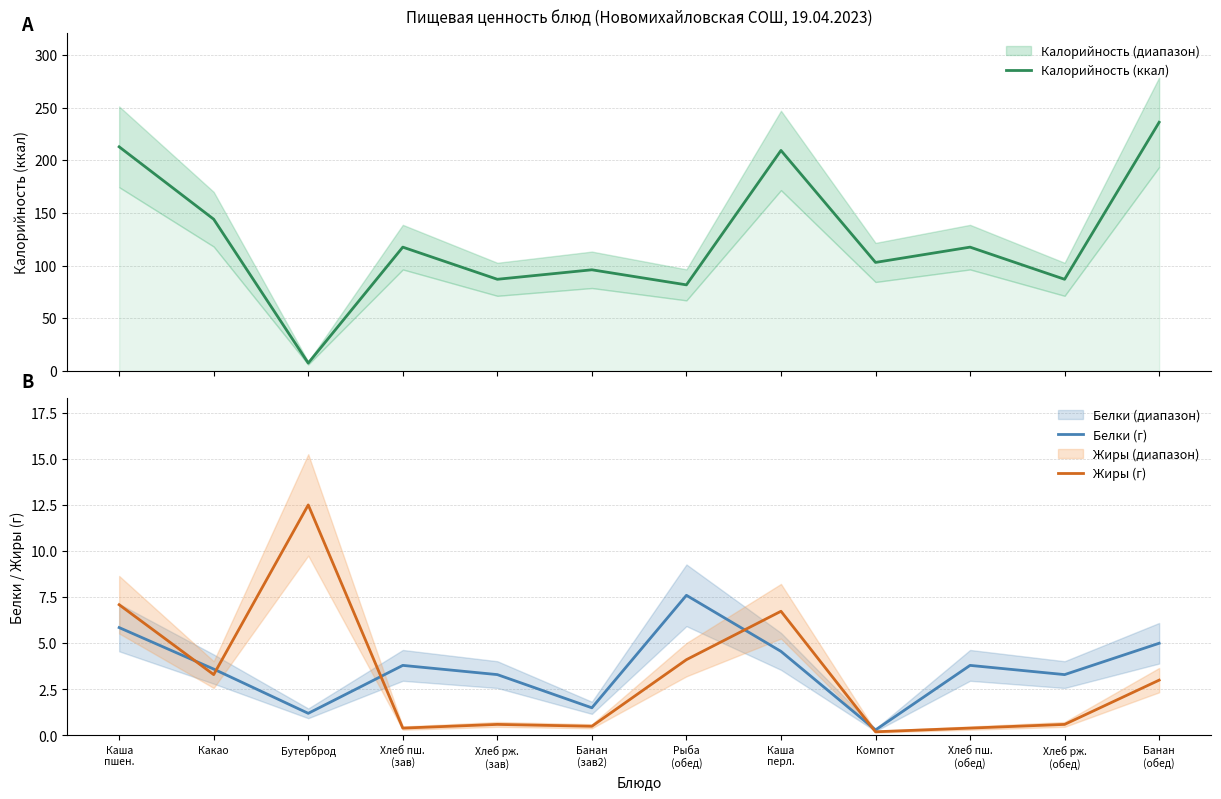

What position from the right is Каша
перл.?

5